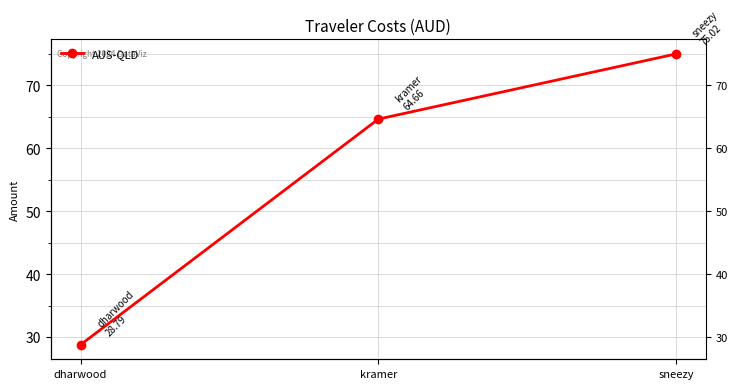

Reading left to right, extract all data points from this chart.

dharwood=28.8	kramer=64.7	sneezy=75.0